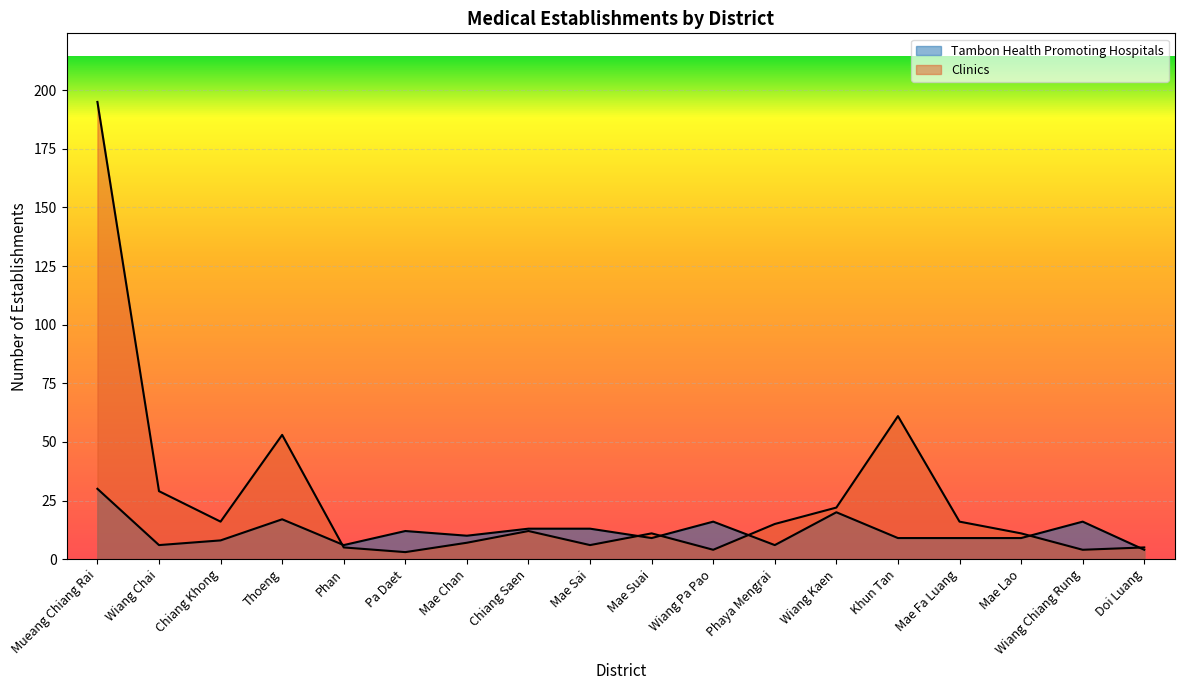

Between Wiang Pa Pao and Doi Luang, which is larger?

Wiang Pa Pao